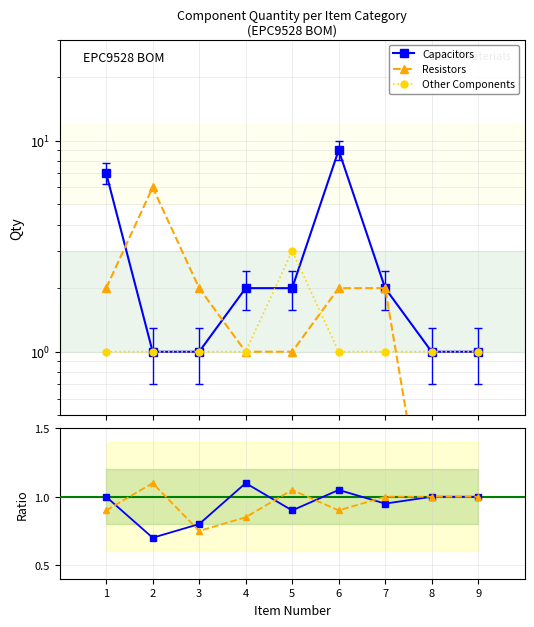

True or false: Resistors has more than 2 points higher than both neighbors.

False